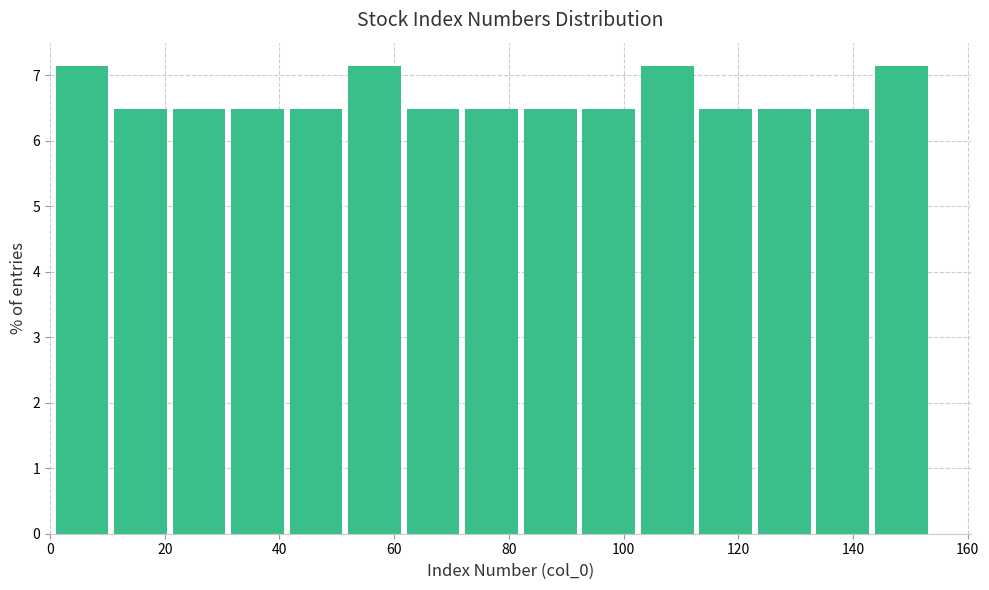

How tall is the bar that spans 92.8 to 103.0 on the x-axis? Neither the bar edges nor the heights are printed on the chart, so give them approximately, as read against the axes.

6.5